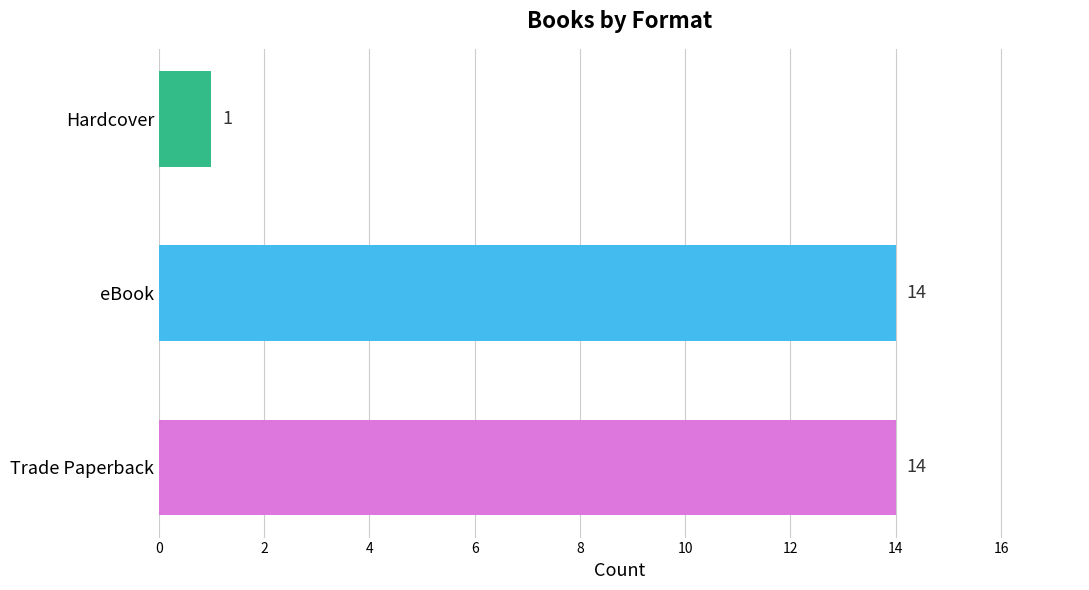

The chart shows a value of 1 at Hardcover. True or false?

True